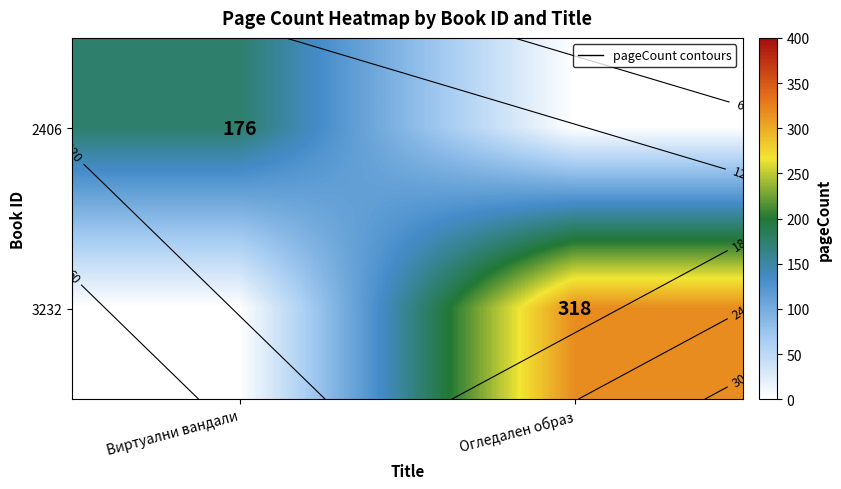

What is the highest value of the 3232 series?

318